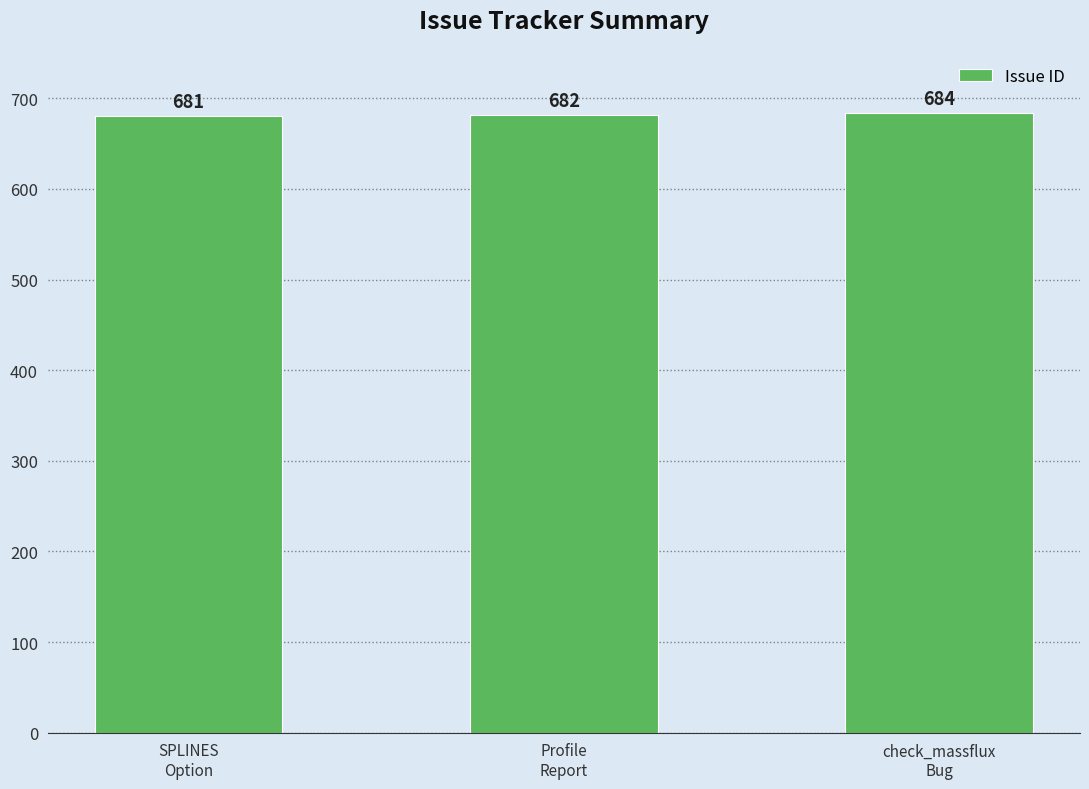

Reading left to right, list all the values displayed in this chart.

681	682	684